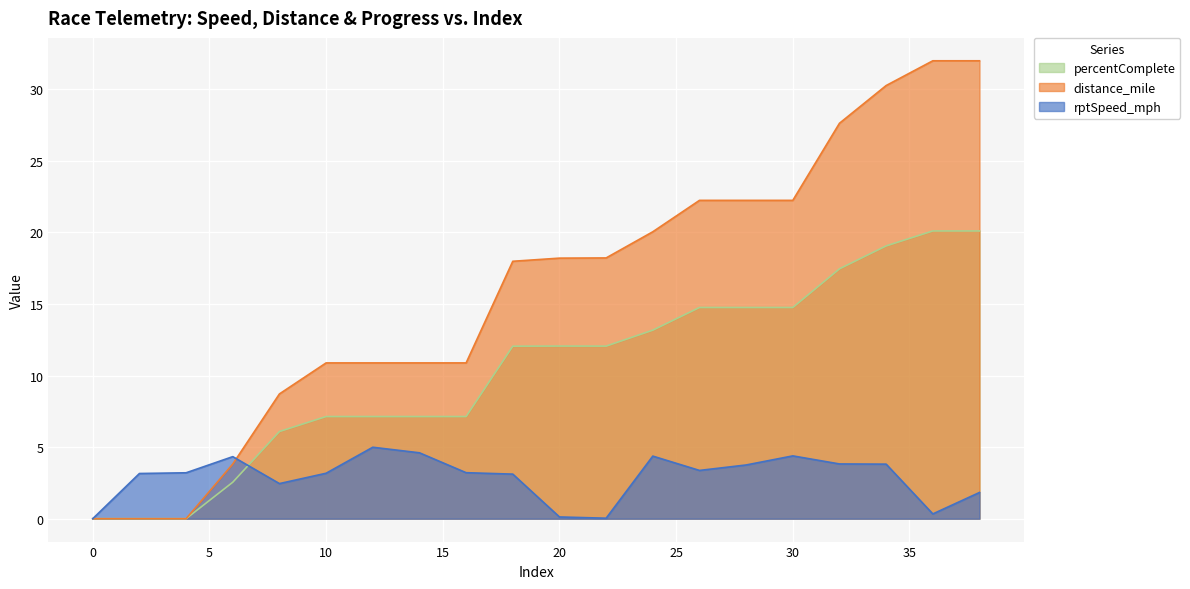

Reading right to left, transcribe all the data shown in this chart.

rptSpeed_mph: 38=1.8	36=0.3	34=3.8	32=3.8	30=4.4	28=3.8	26=3.4	24=4.4	22=0.0	20=0.1	18=3.1	16=3.2	14=4.6	12=5.0	10=3.2	8=2.5	6=4.3	4=3.2	2=3.2	0=0.0
distance_mile: 38=32.0	36=32.0	34=30.3	32=27.6	30=22.2	28=22.2	26=22.2	24=20.0	22=18.2	20=18.2	18=18.0	16=10.9	14=10.9	12=10.9	10=10.9	8=8.7	6=3.8	4=0.0	2=0.0	0=0.0
percentComplete: 38=20.1	36=20.1	34=19.1	32=17.5	30=14.8	28=14.8	26=14.8	24=13.2	22=12.1	20=12.1	18=12.1	16=7.1	14=7.1	12=7.1	10=7.1	8=6.1	6=2.5	4=0.0	2=0.0	0=0.0